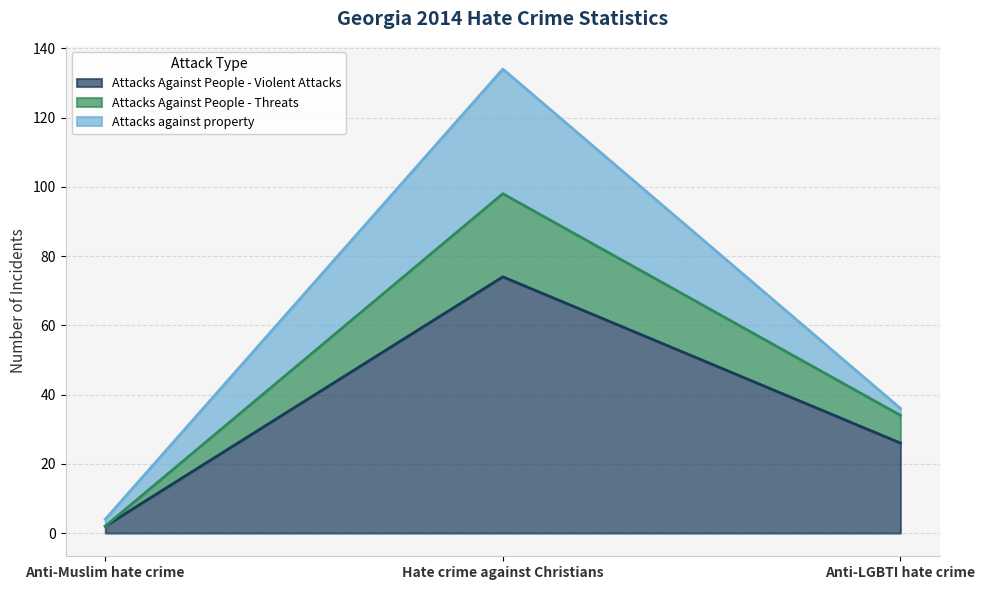

Reading left to right, list the values for the Attacks Against People - Violent Attacks series.

2	74	26